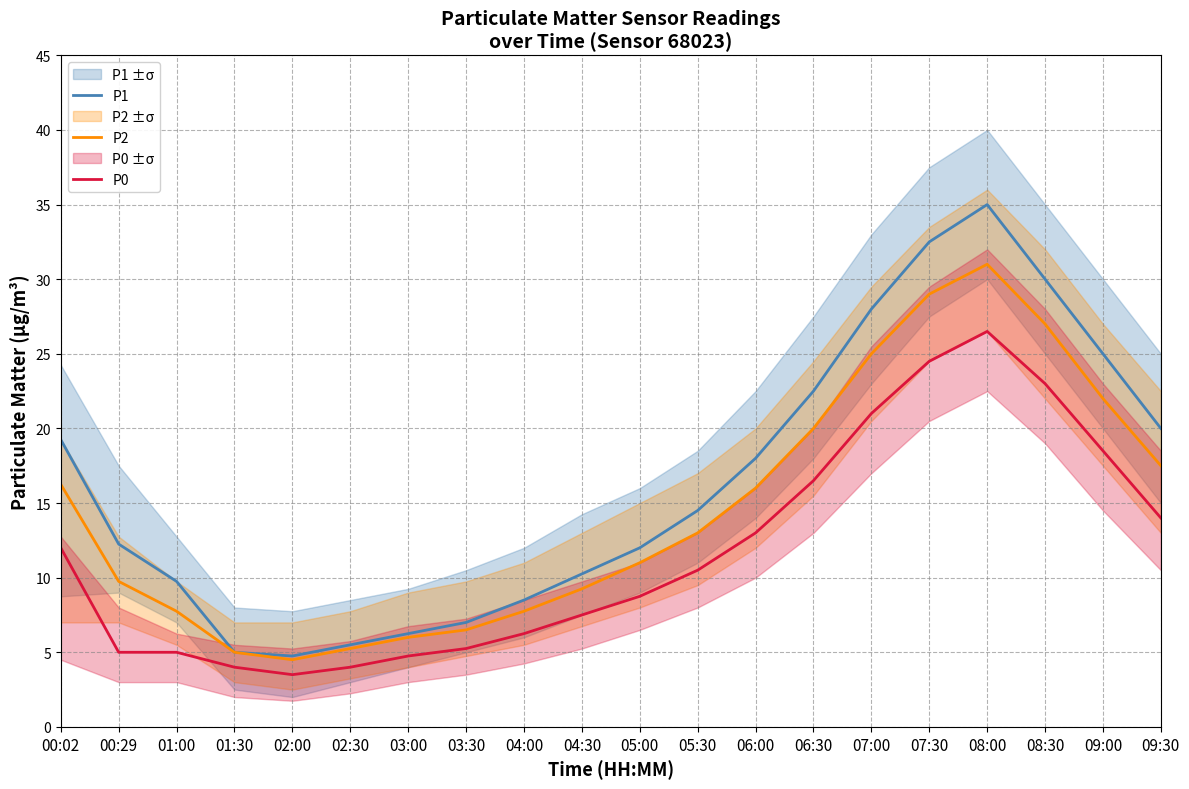

Which has a higher value, 00:29 or 01:00?

00:29